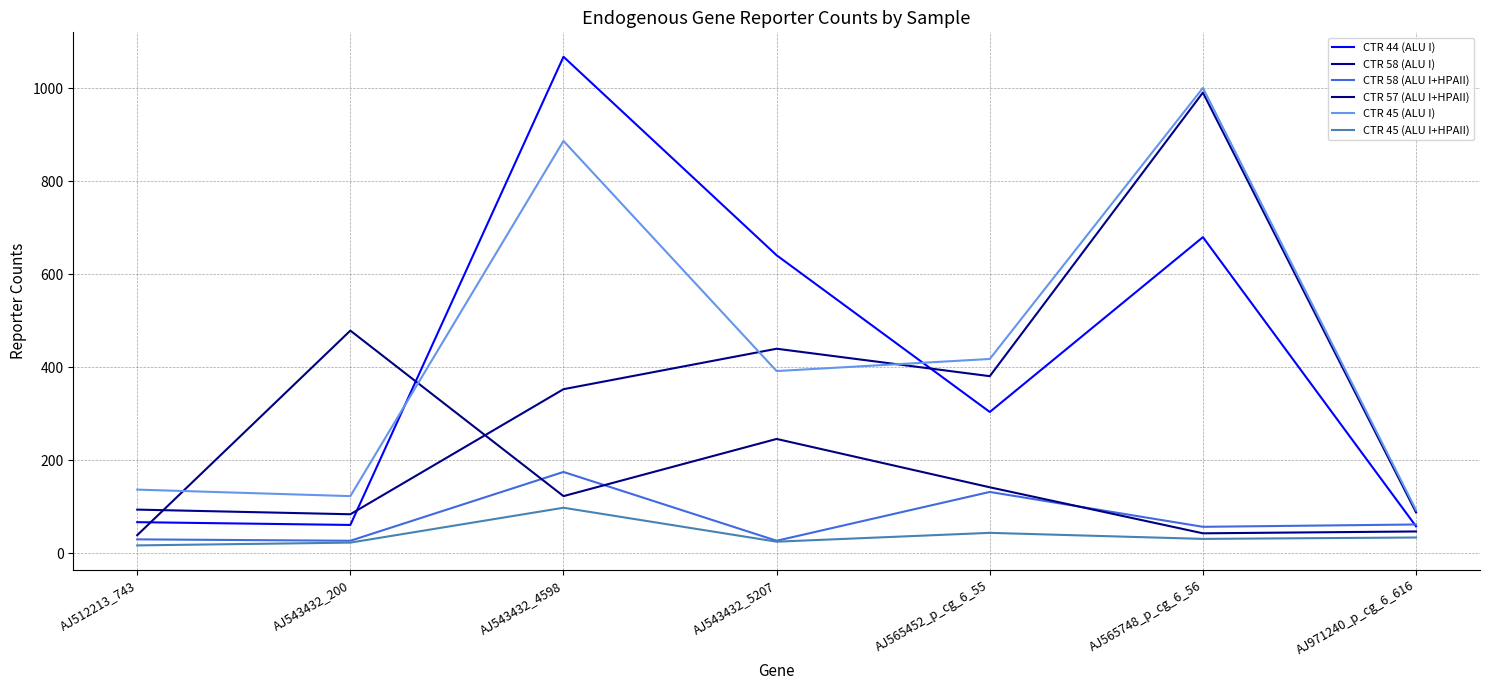

At AJ565748_p_cg_6_56, list the series in order from smallest to largest.

CTR 45 (ALU I+HPAII), CTR 57 (ALU I+HPAII), CTR 58 (ALU I+HPAII), CTR 44 (ALU I), CTR 58 (ALU I), CTR 45 (ALU I)